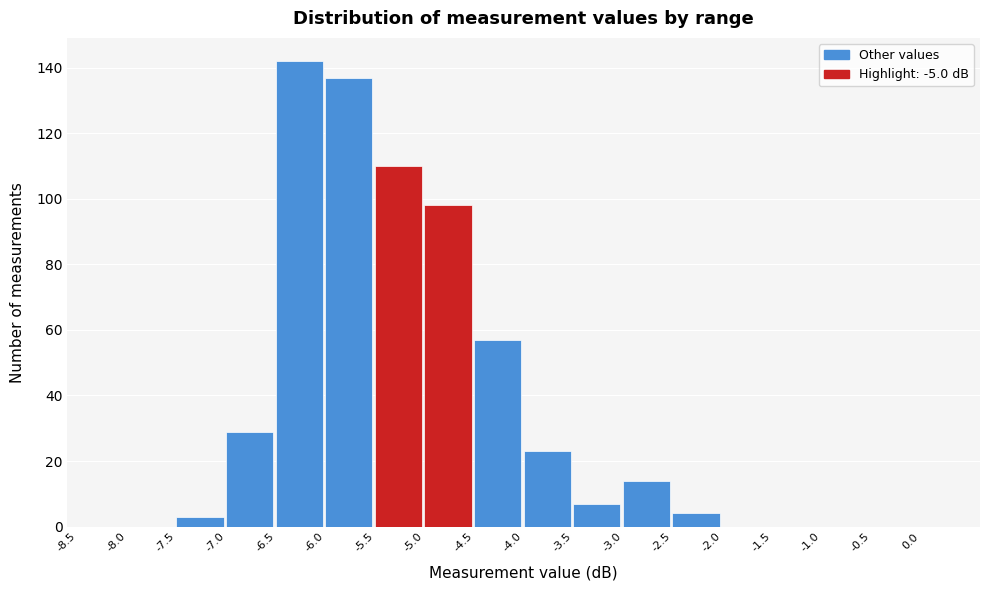

How tall is the bar that spans -4.5 to -4.0 on the x-axis? The values are not printed on the chart, so give them approximately, as read against the axis.

58